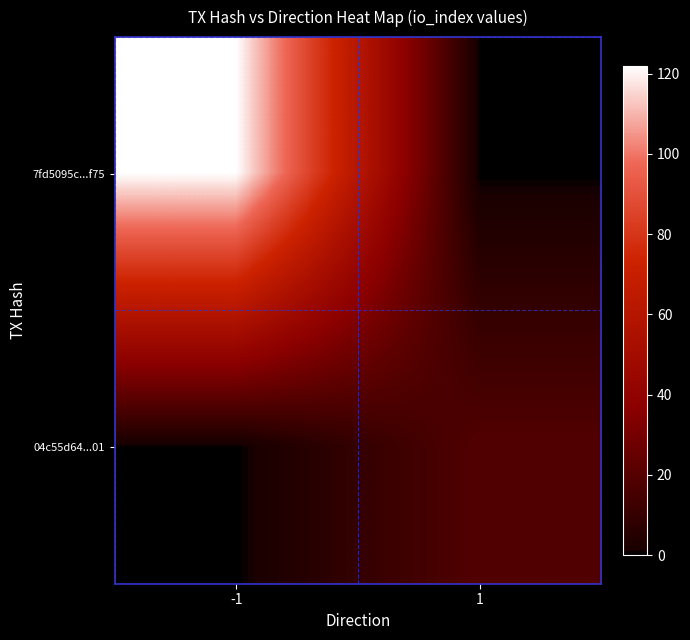

Reading left to right, extract all data points from this chart.

7fd5095c...f75: -1=122	1=0
04c55d64...01: -1=0	1=19